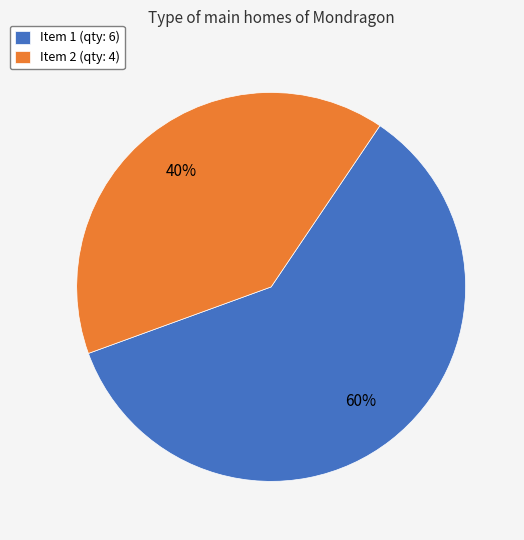

To the nearest percent, what portion does Item 2 (qty: 4) represent?

40%